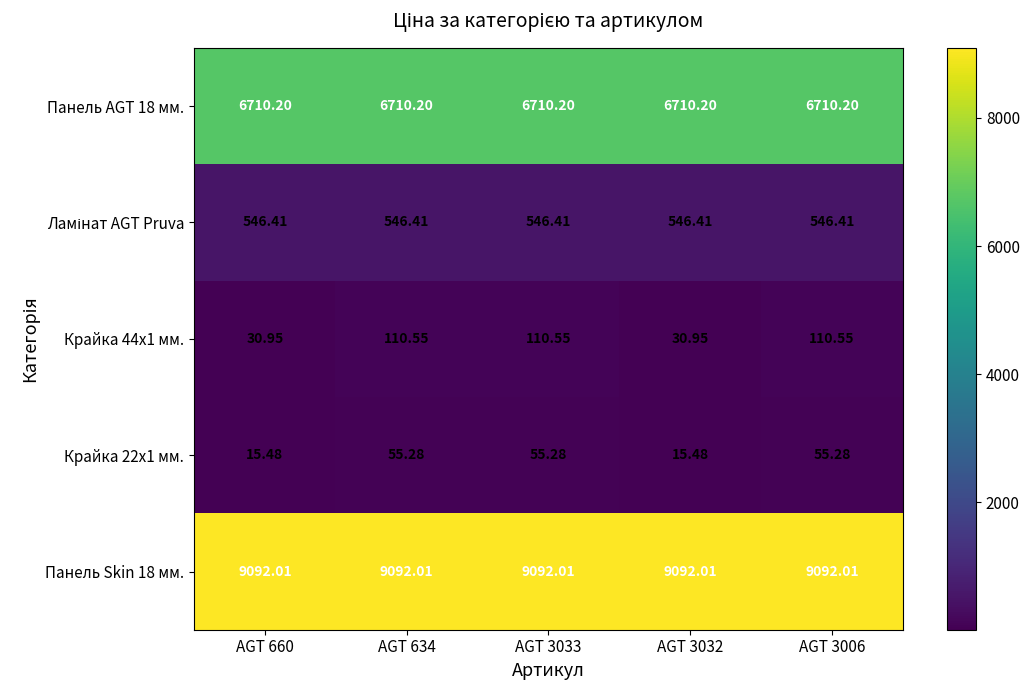

Is the value of Панель AGT 18 мм. at AGT 3006 greater than the value of Панель Skin 18 мм. at AGT 3032?

No